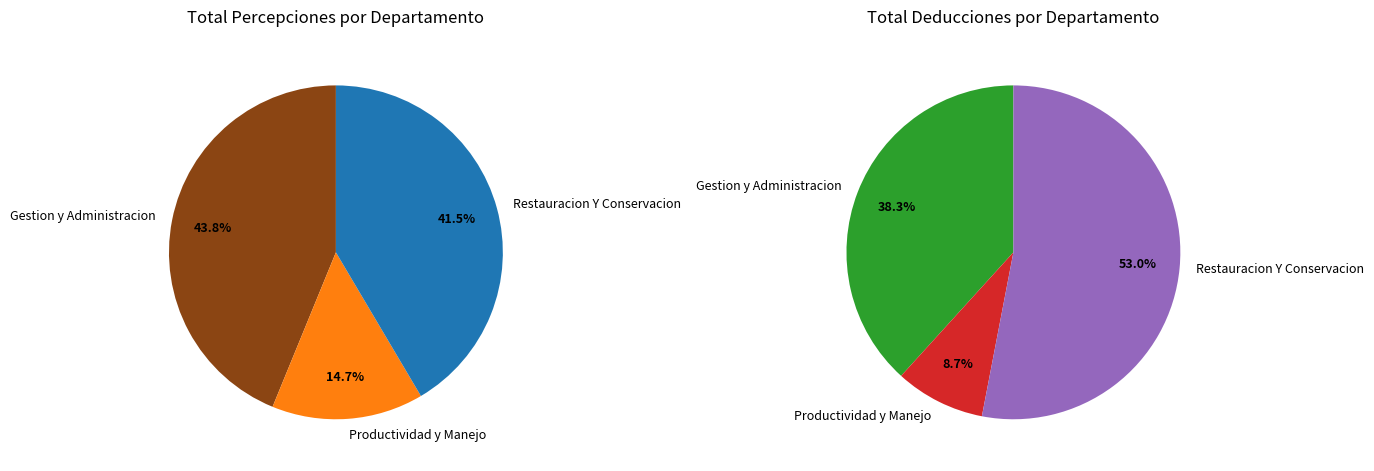

To the nearest percent, what percentage of the pie is Restauracion Y Conservacion?

41%